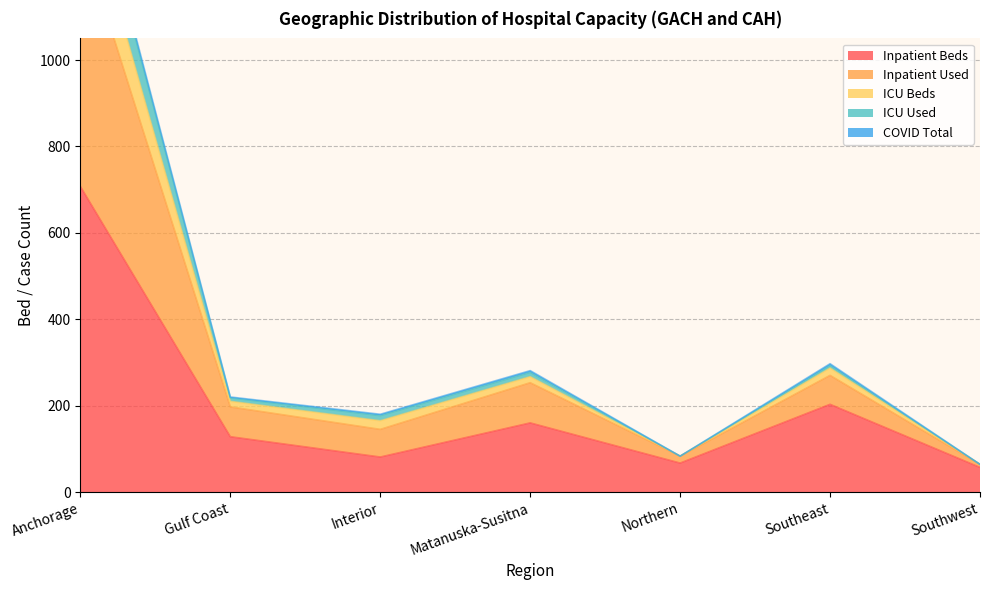

Rank the categories by ICU Beds value from highest to lowest.

Anchorage, Southeast, Matanuska-Susitna, Gulf Coast, Interior, Northern, Southwest